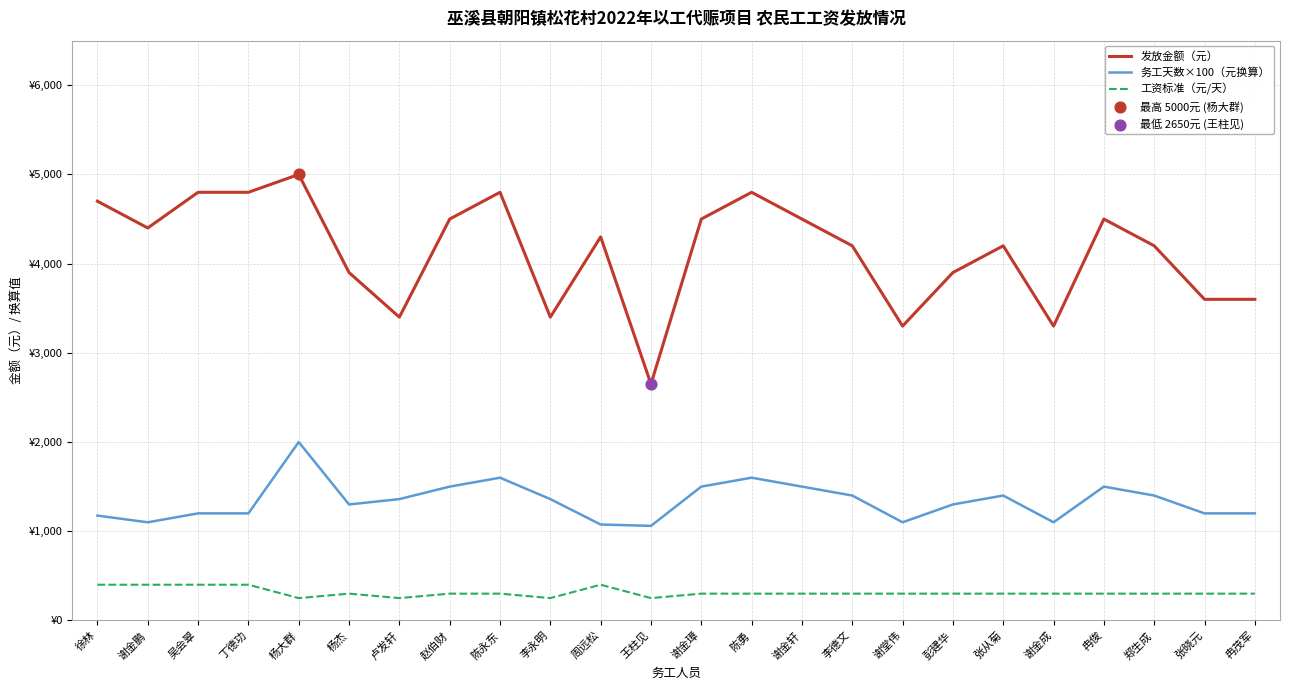

At which category is the sum across all series the highest?

杨大群